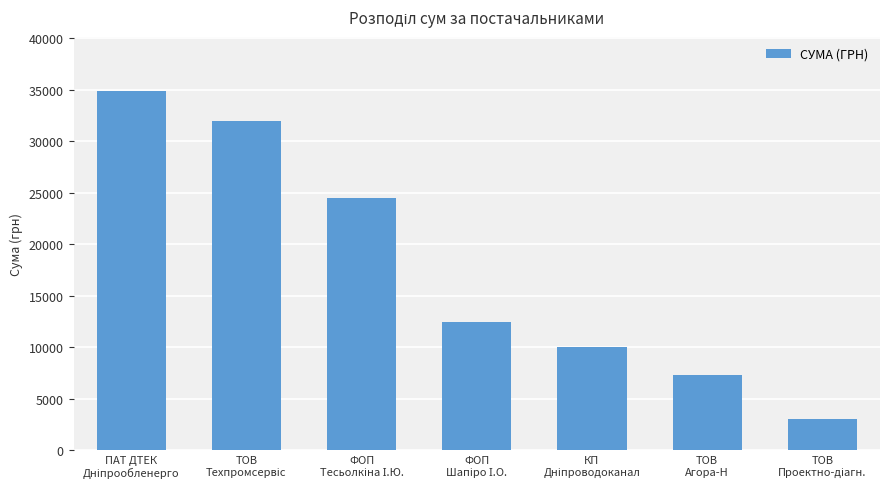

What is the value of the 2nd bar from the left?

31980.0